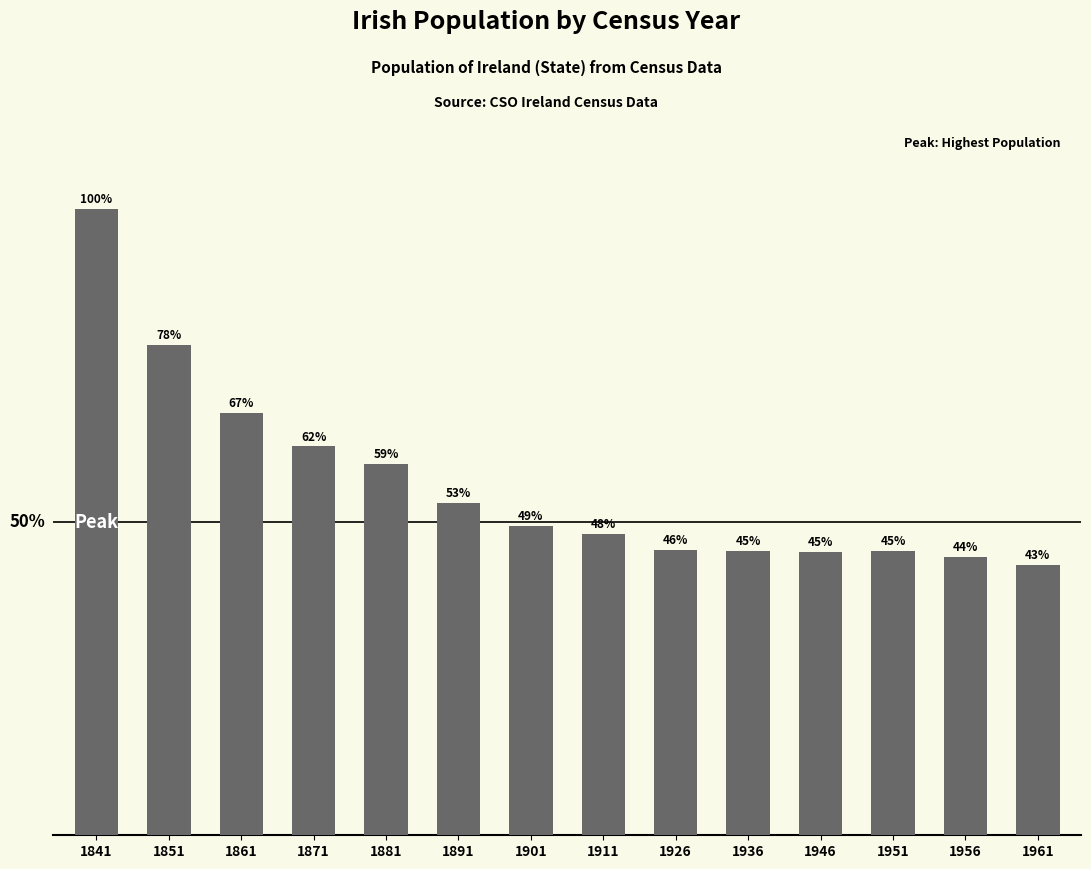

Rank the categories by value from lowest to highest.

1961, 1956, 1946, 1951, 1936, 1926, 1911, 1901, 1891, 1881, 1871, 1861, 1851, 1841